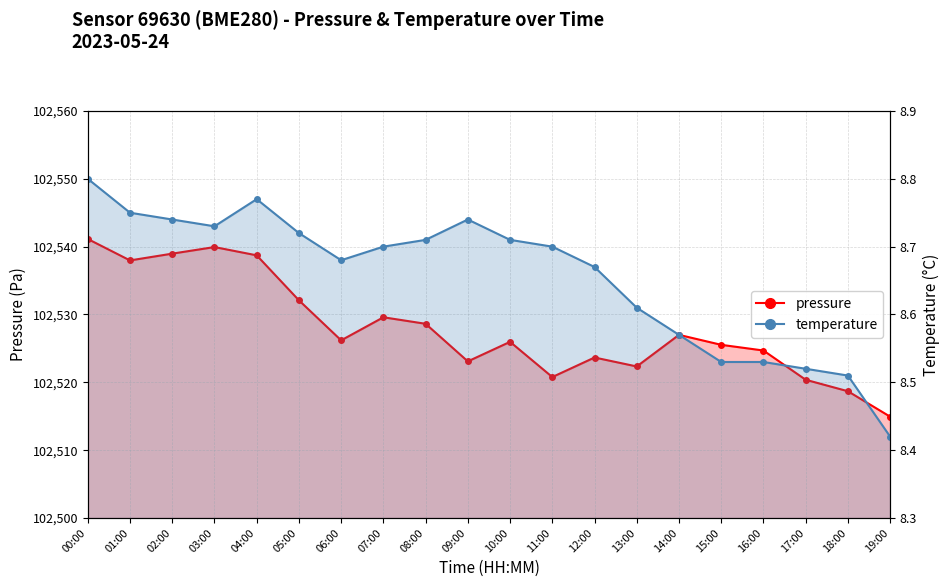

In temperature, how many points are higher than both neighbors (excluding endpoints)?

2